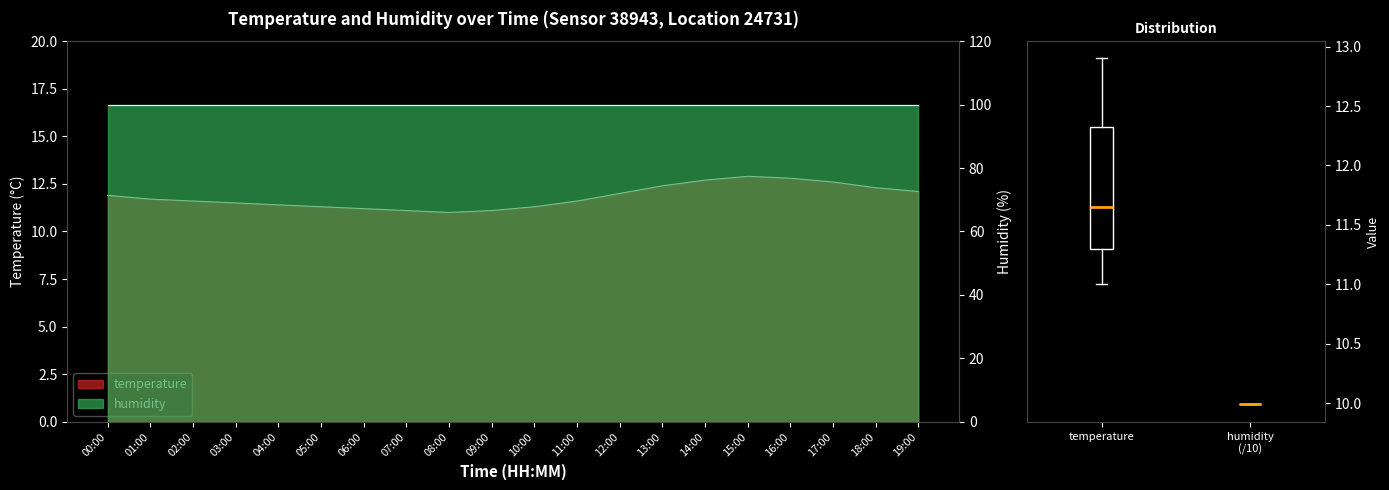

The value at 04:00 is 2.6. True or false?

False